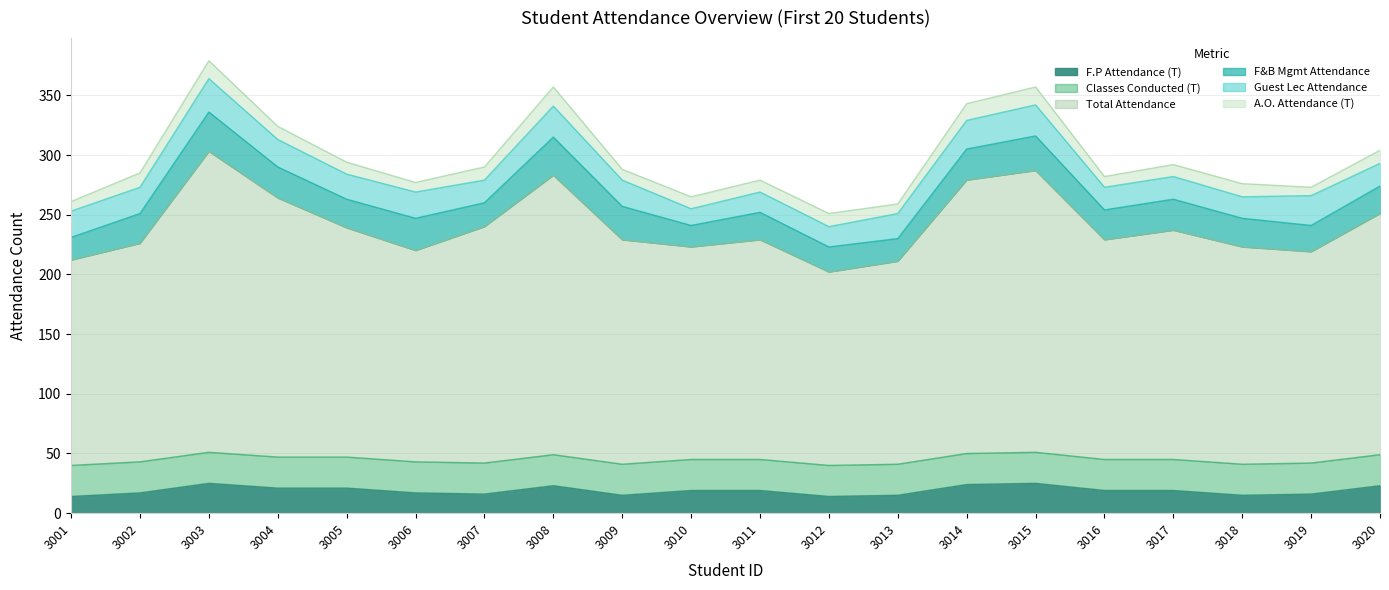

The value of Total Attendance at 3020 is 202. True or false?

True